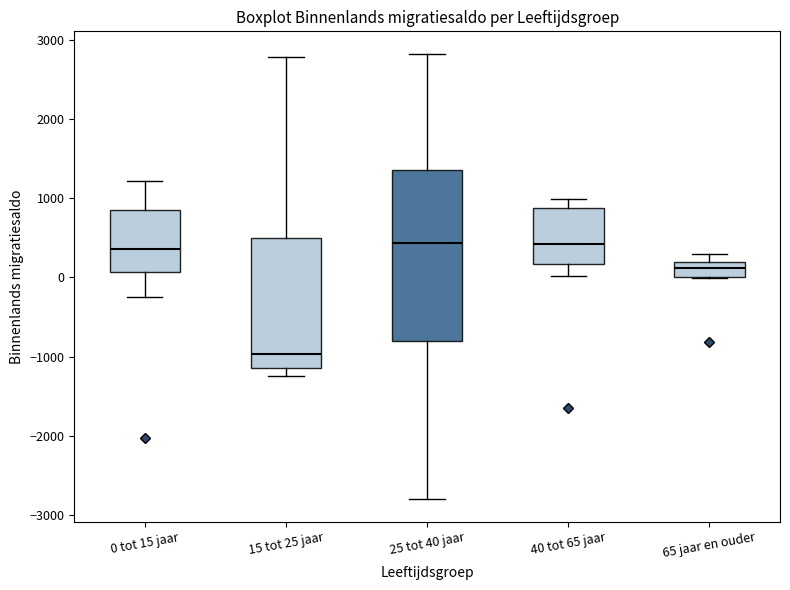

Reading left to right, read every box against the y-axis: the position of its median line, the range the box covers, and the ends of its whiskers. The values are not printed on the chart, so give them approximately, as read against the axis.

0 tot 15 jaar: median 400, box 100 to 900, whiskers -200 to 1200
15 tot 25 jaar: median -1000, box -1100 to 500, whiskers -1200 to 2800
25 tot 40 jaar: median 400, box -800 to 1400, whiskers -2800 to 2800
40 tot 65 jaar: median 400, box 200 to 900, whiskers 0 to 1000
65 jaar en ouder: median 100, box 0 to 200, whiskers 0 to 300